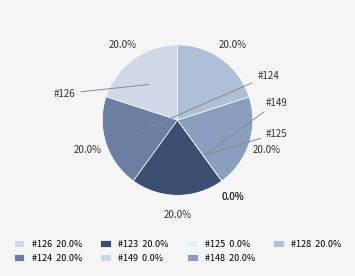

Which category has the biggest portion of the pie?

126